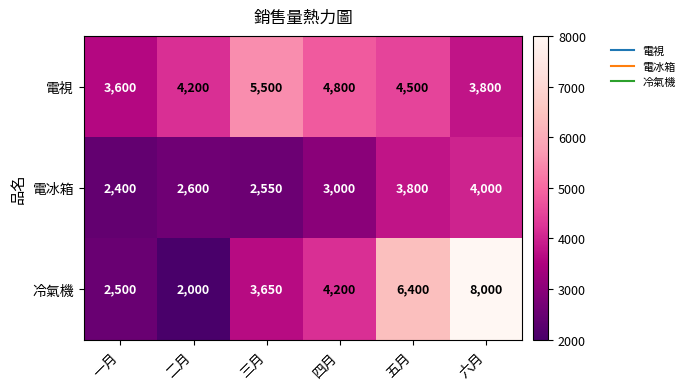

Count the number of data series in this chart.

3